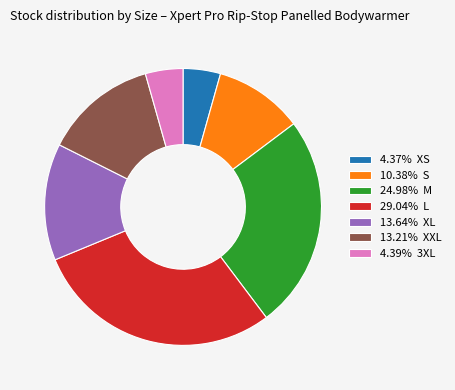

Approximately how many times larger is the value at 29.04% L compared to 4.39% 3XL?

6.6